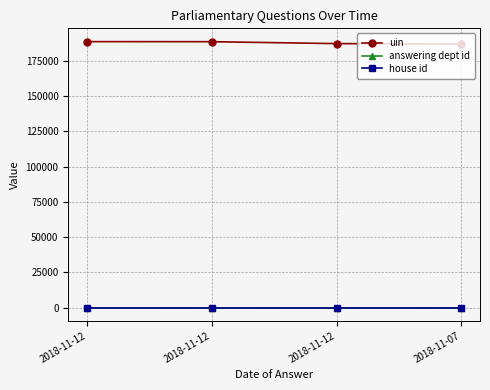

How many lines are shown in the chart?

3